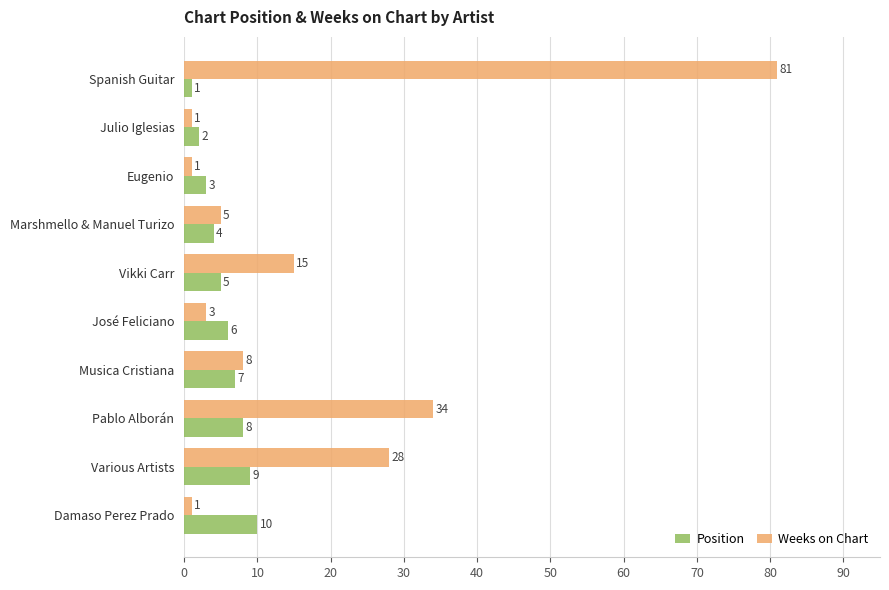

Is it true that Position equals 2 at Julio Iglesias?

True